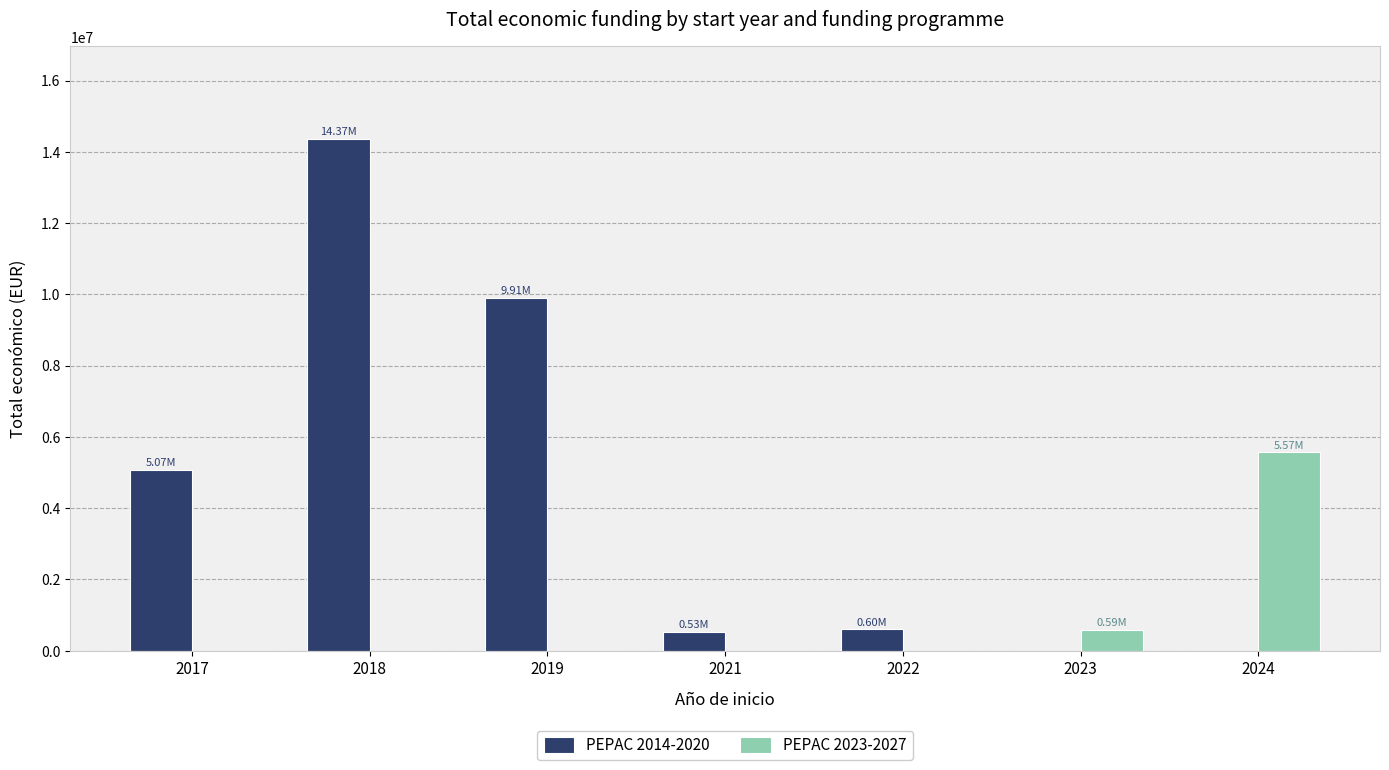

Is the value of PEPAC 2014-2020 at 2022 greater than the value of PEPAC 2023-2027 at 2021?

Yes